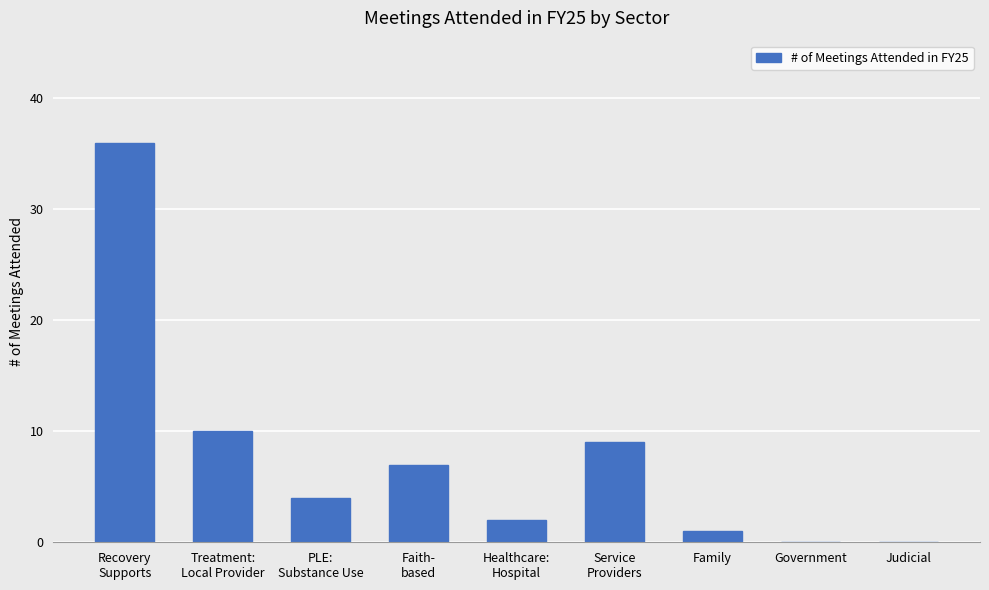

Which label corresponds to the largest value in the chart?

Recovery
Supports